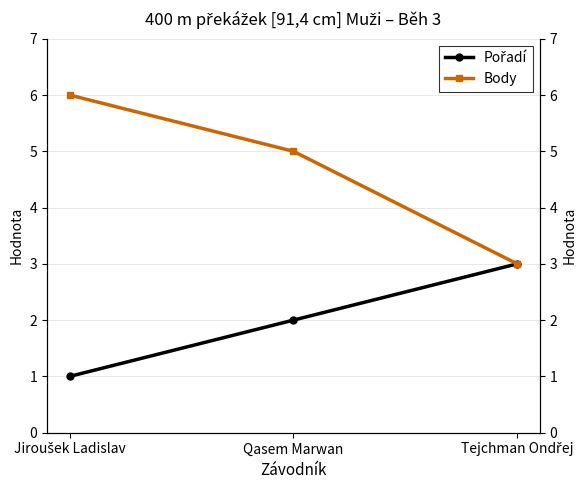

What is the sum of all Body values?

14